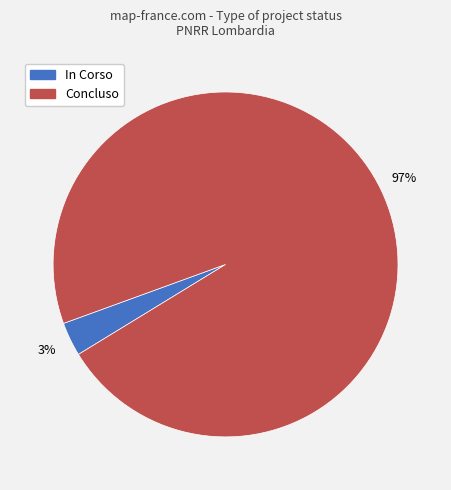

What is the smallest slice in the pie chart?

In Corso